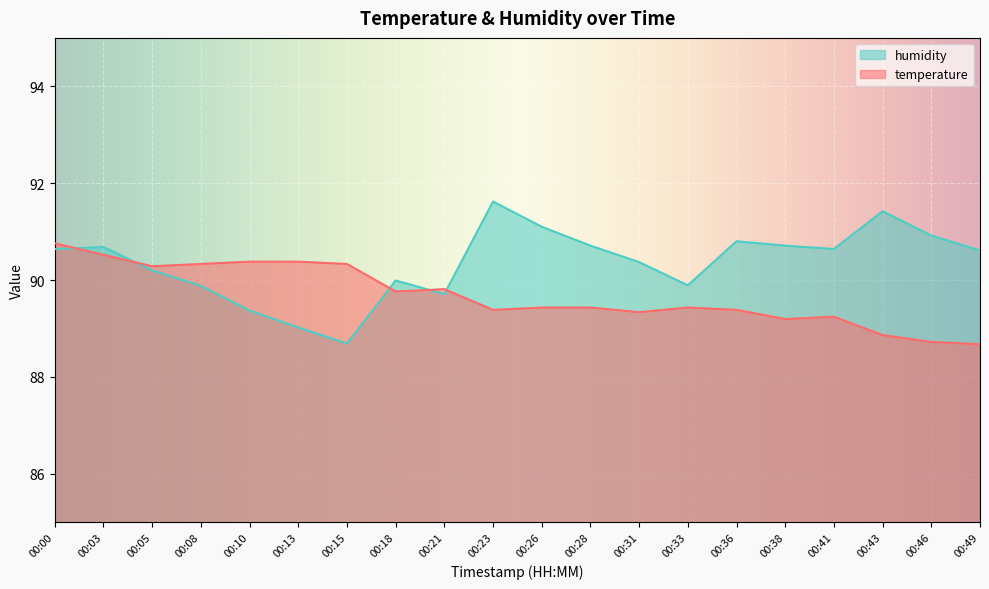

What is the value of the humidity point at the 15th from the left?

90.8